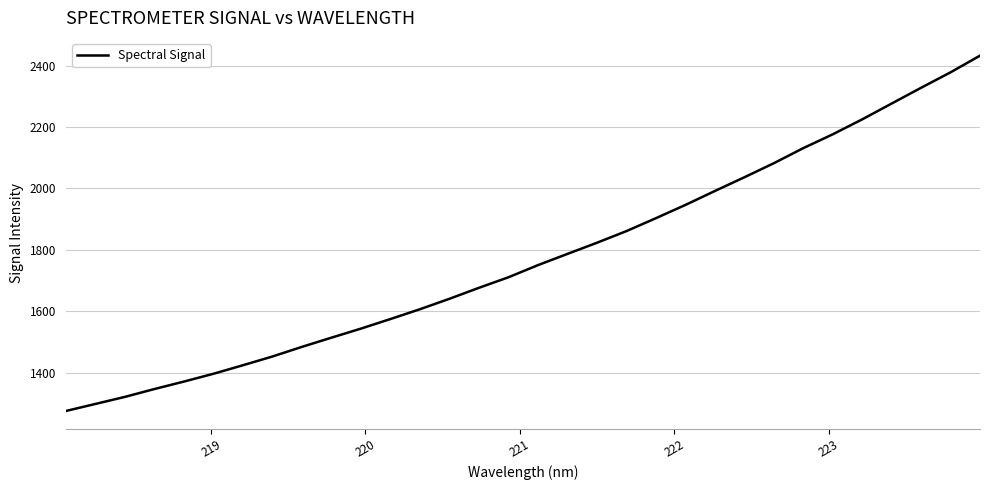

What is the difference between the maximum and minimum values?

1158.0